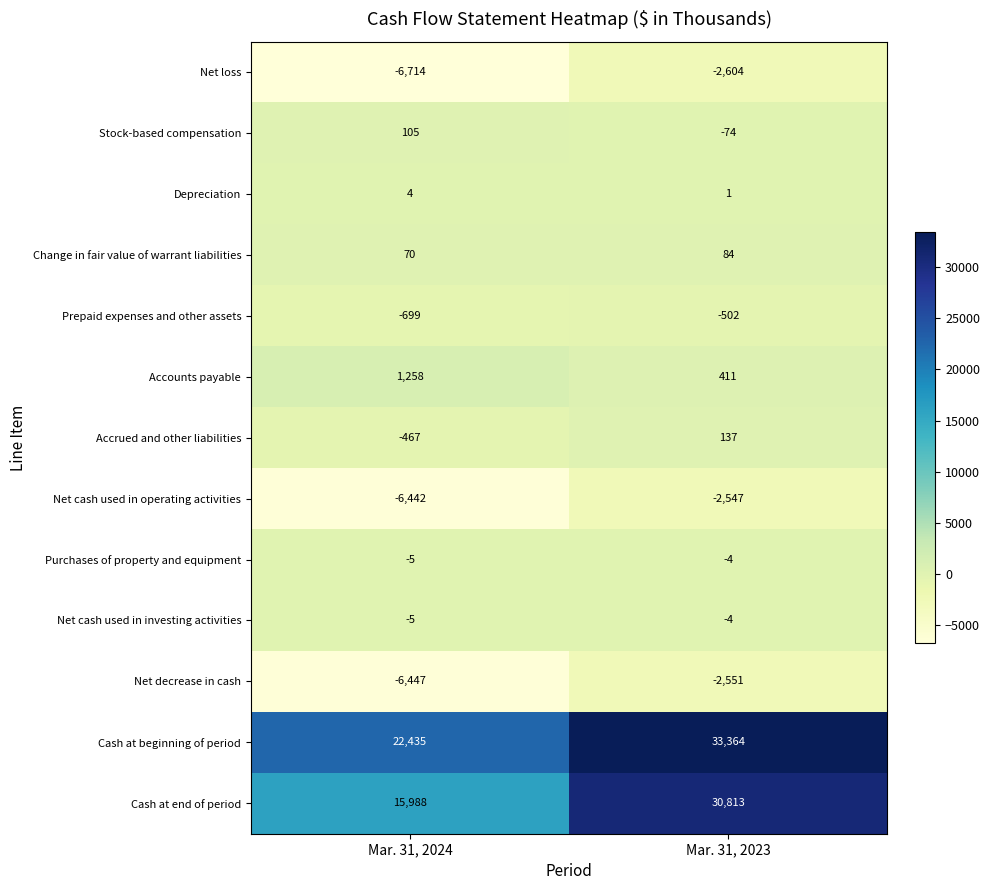

How many distinct data groups are displayed?

13